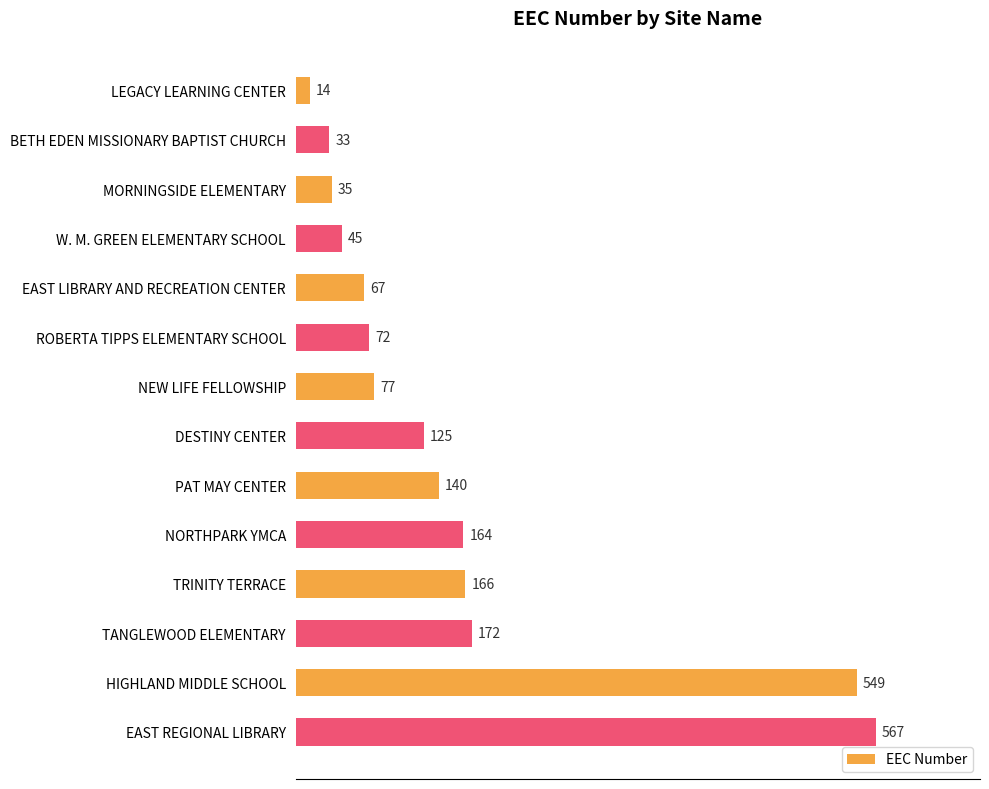

How many values are below 125?

7